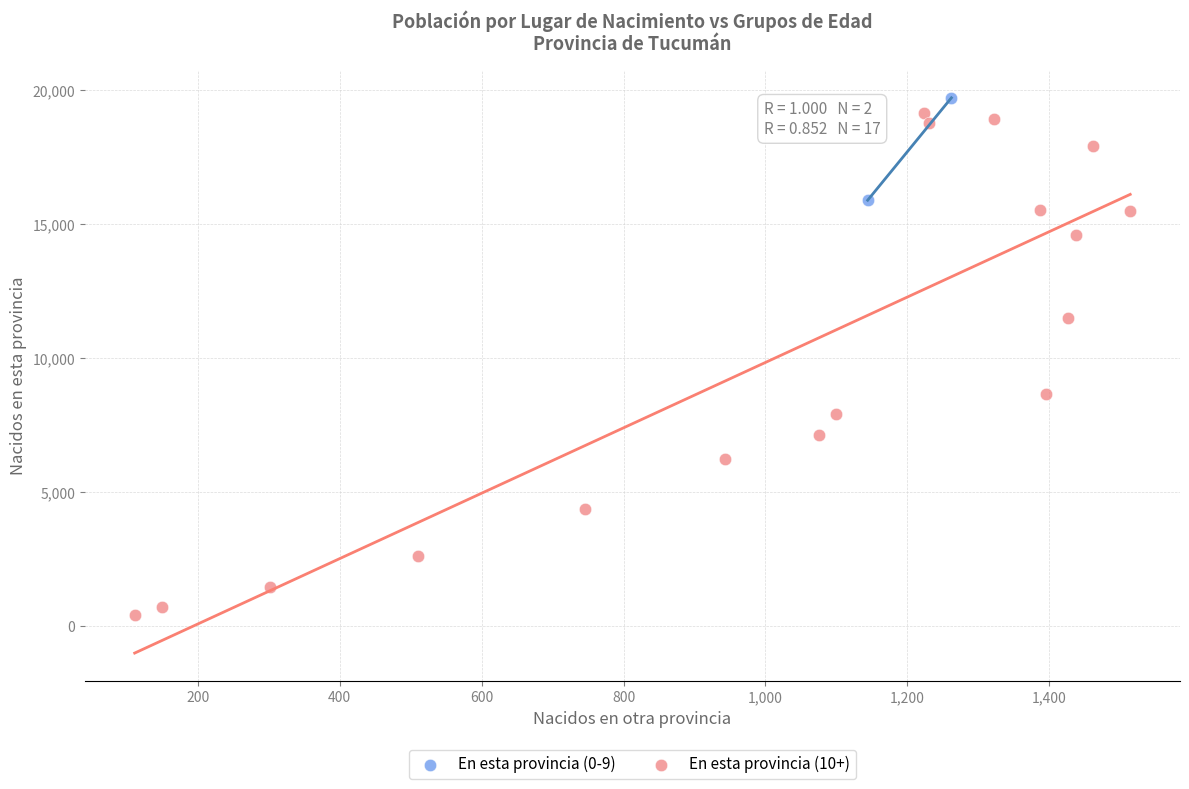

Which series contains the lowest Y value?

En esta provincia (10+)